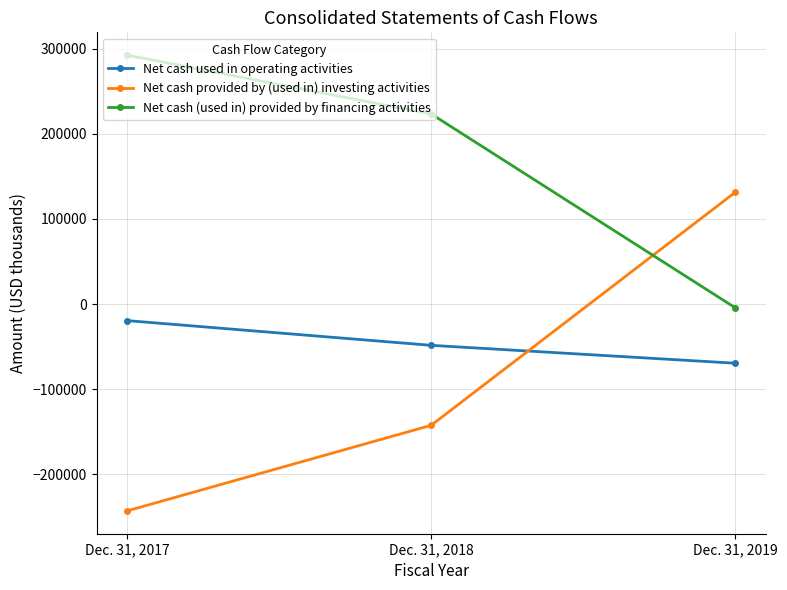

Read the Net cash used in operating activities value at Dec. 31, 2017, to the nearest 50.

-19450